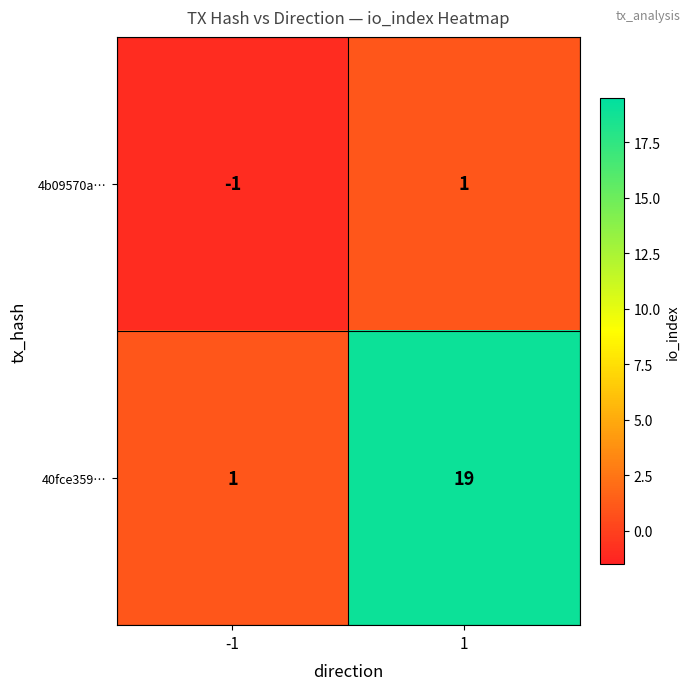

Between -1 and 1, which series saw the biggest shift?

40fce359…